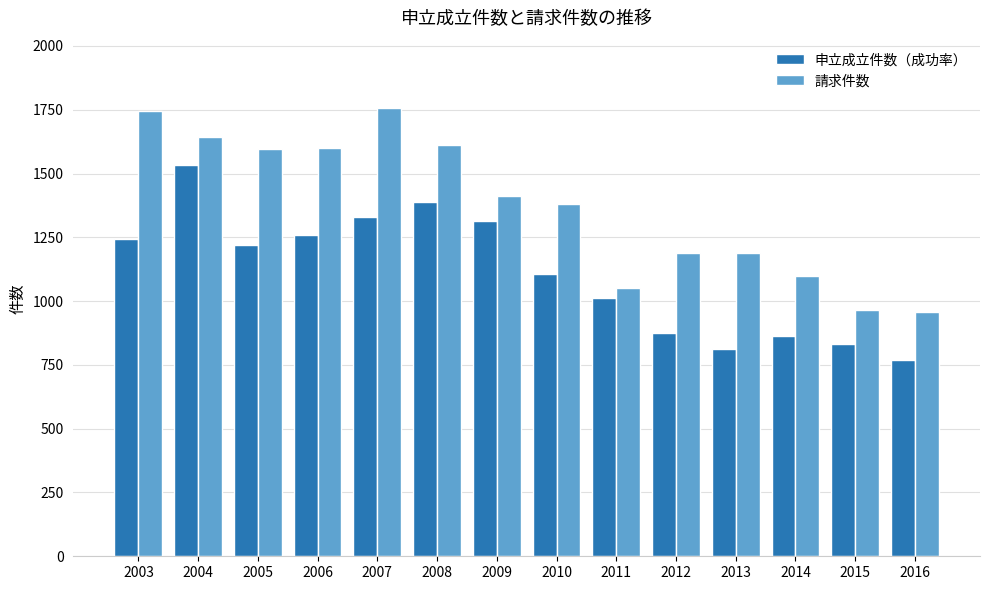

Which category has the lowest value across all series?

2016